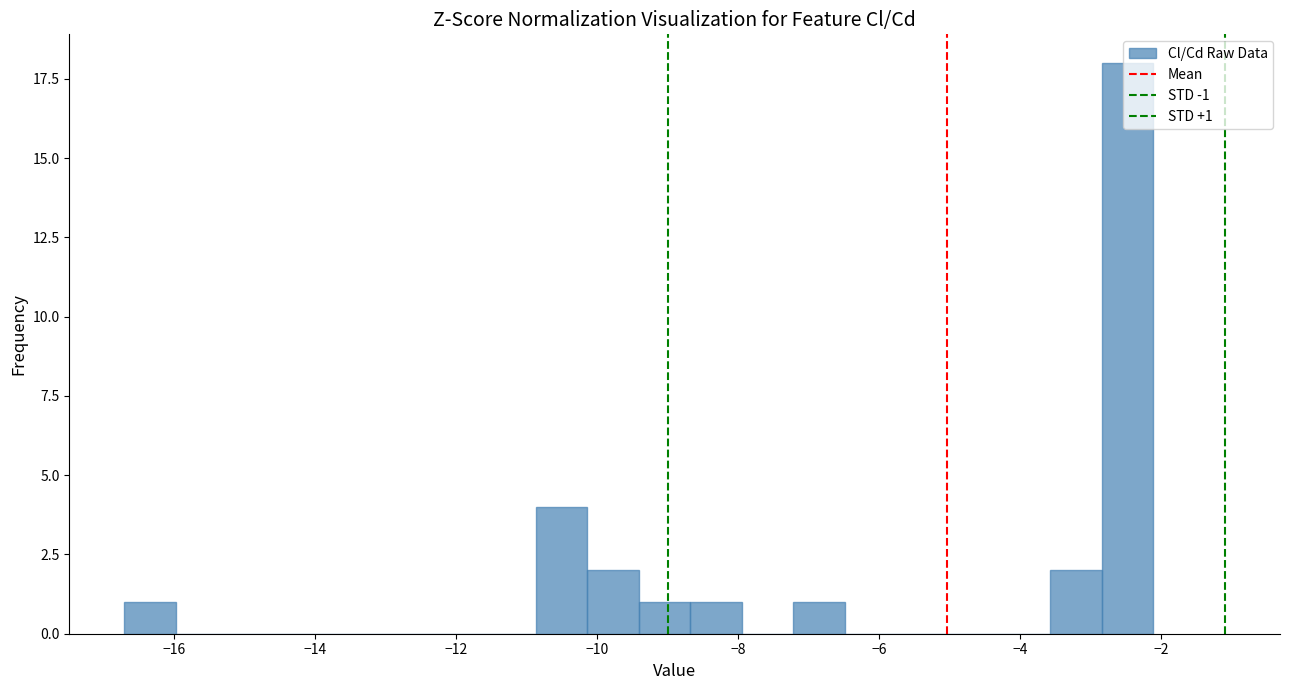

Around what value on the x-axis is the tallest bar? Give the approximate position of its centre, as read against the axis.

-2.4